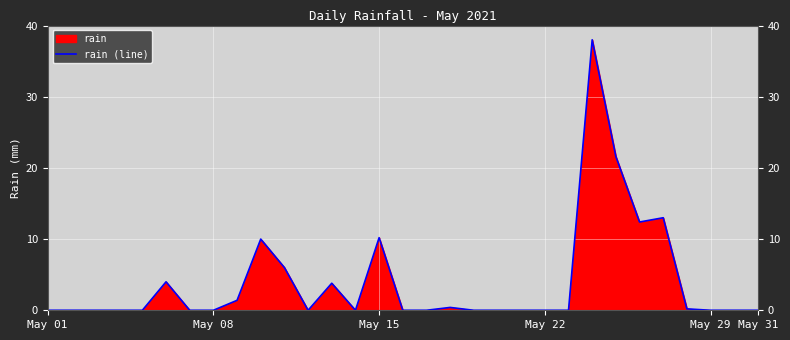

The chart shows a value of 25.7 at May 31. True or false?

False